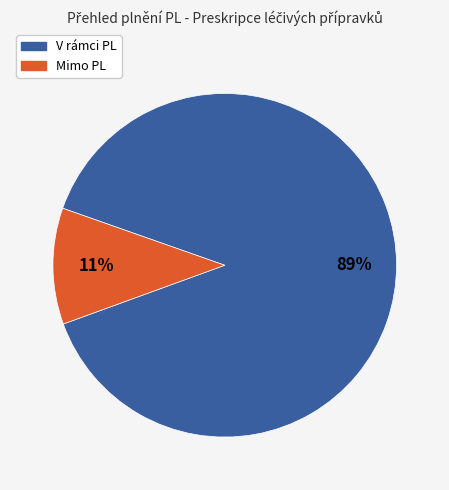

Does any single category account for the majority?

Yes